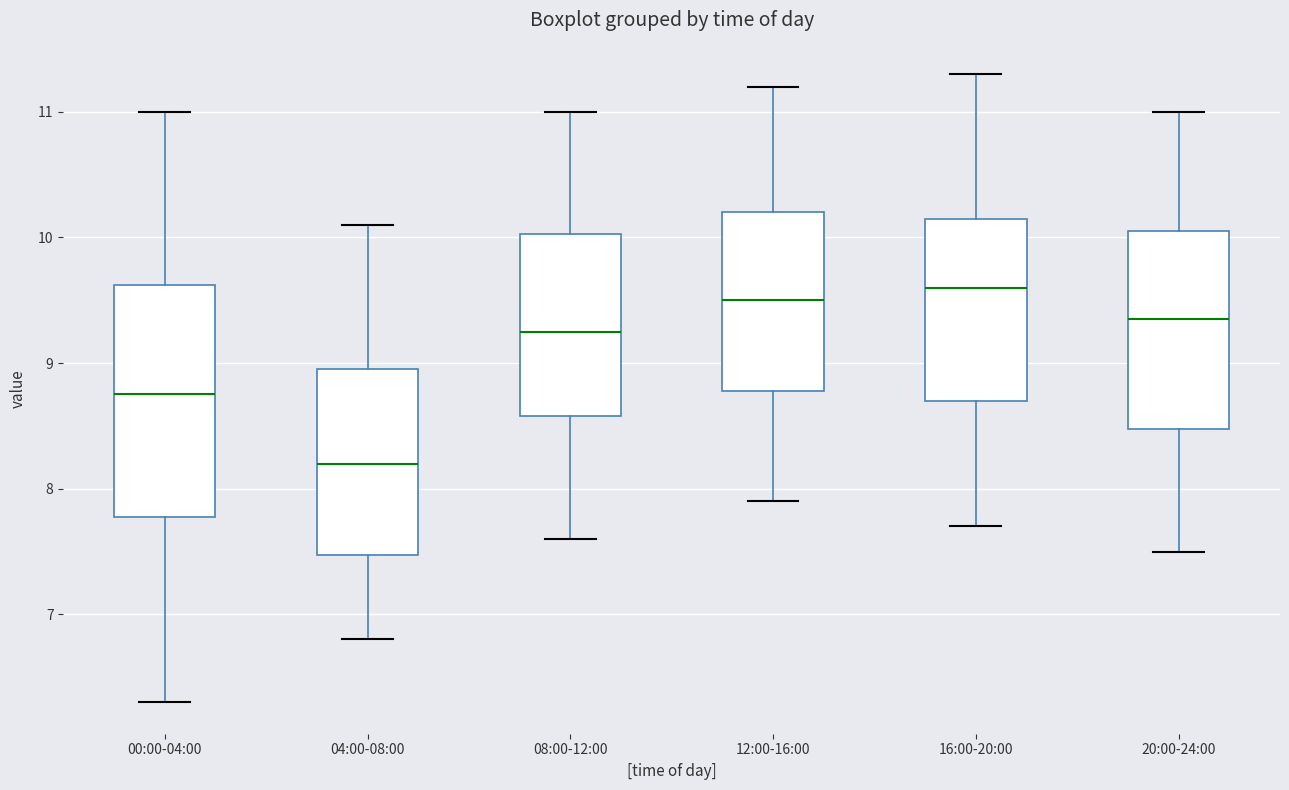

Where does the upper whisker of the box for 08:00-12:00 end on the y-axis? The values are not printed on the chart, so give them approximately, as read against the axis.

11.0